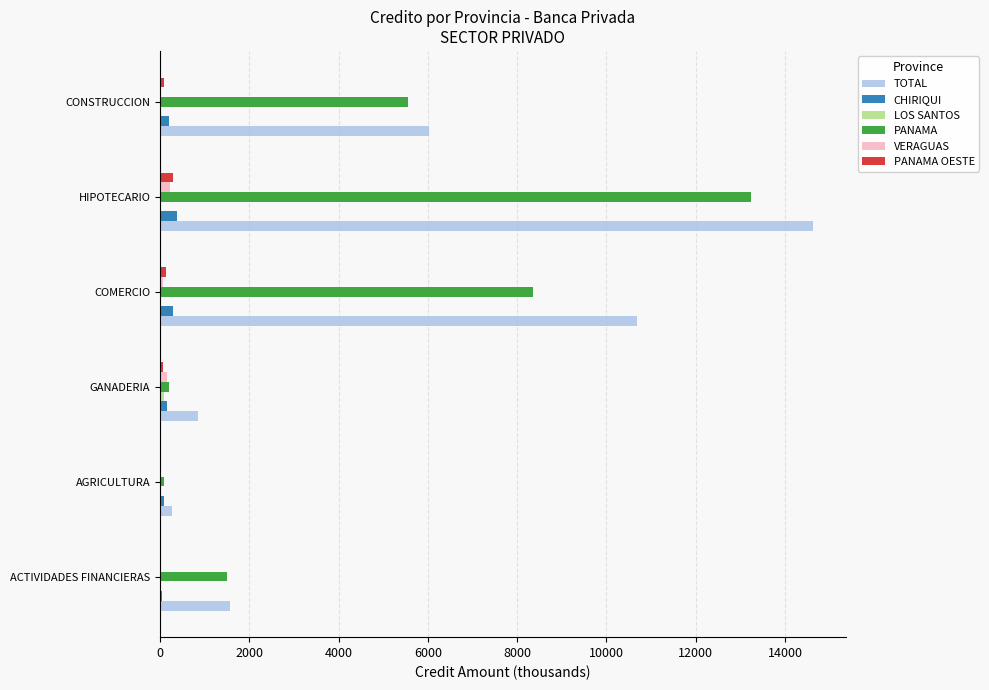

At which label is TOTAL closest to 7444?

CONSTRUCCION